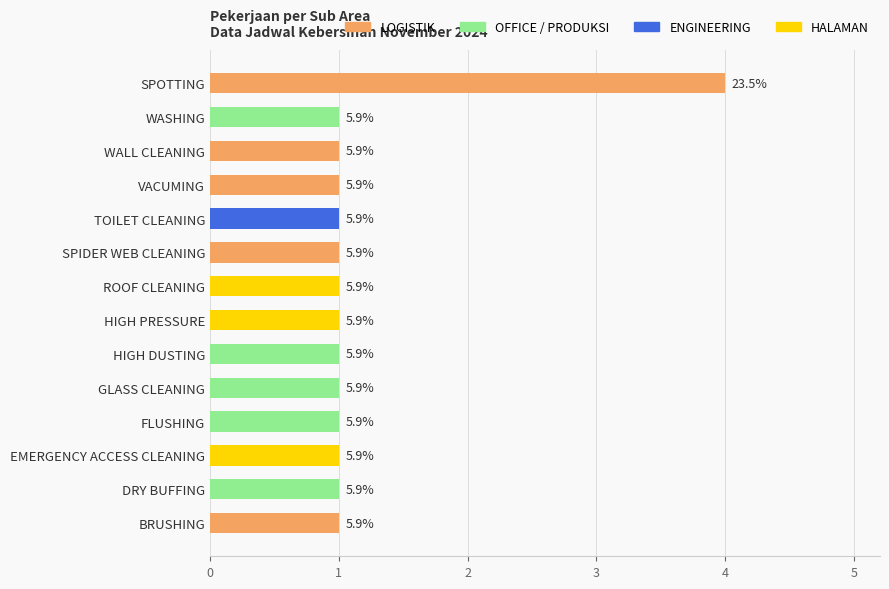

Are the bars horizontal?

Yes